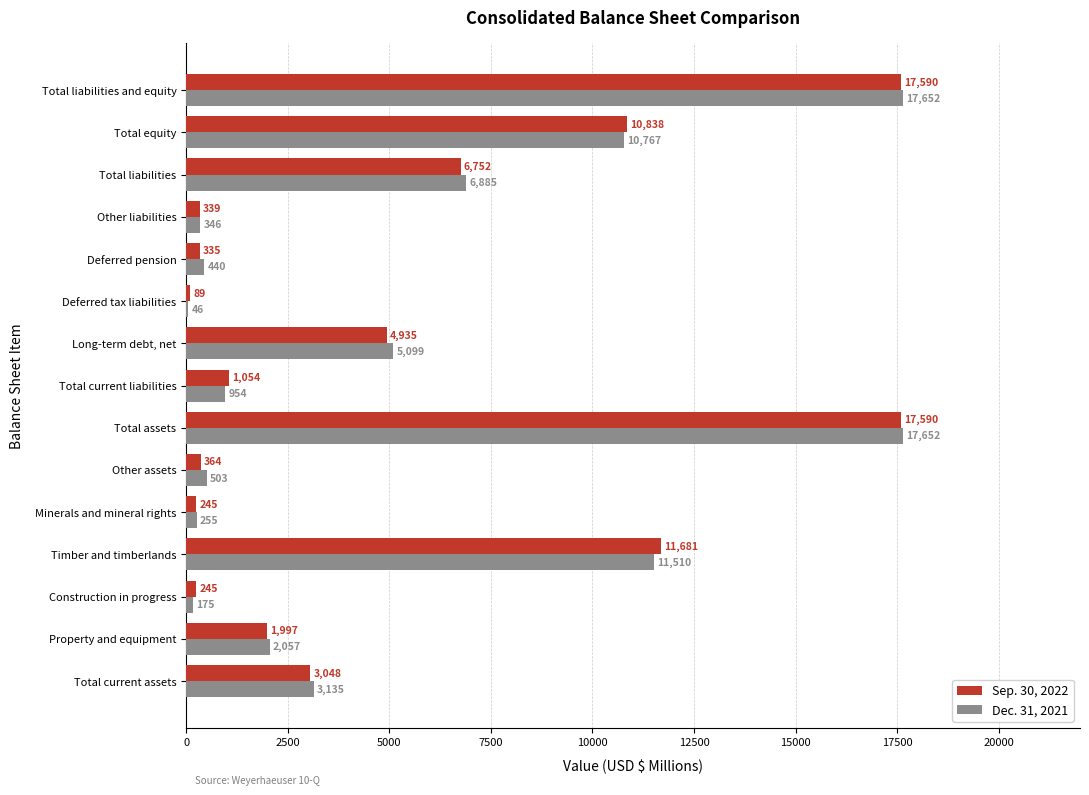

The Sep. 30, 2022 series shows 245 at Minerals and mineral rights. True or false?

True